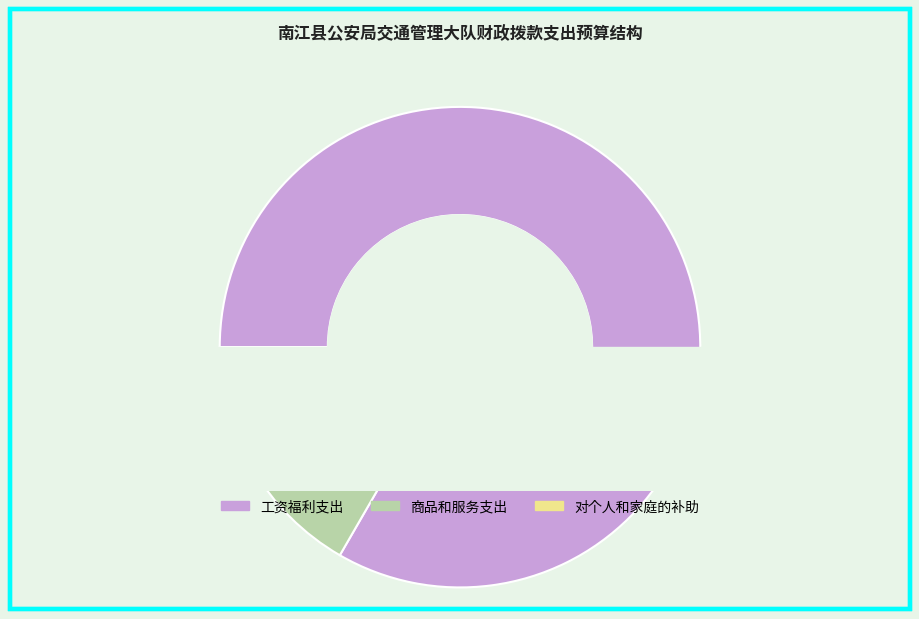

Which category has the smallest portion of the pie?

对个人和家庭的补助